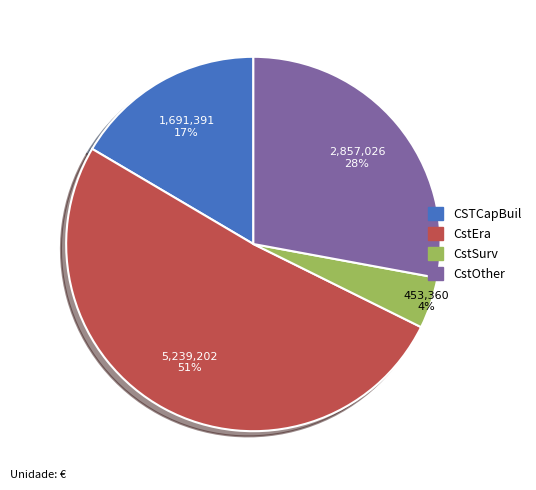

Which category has the smallest portion of the pie?

CstSurv